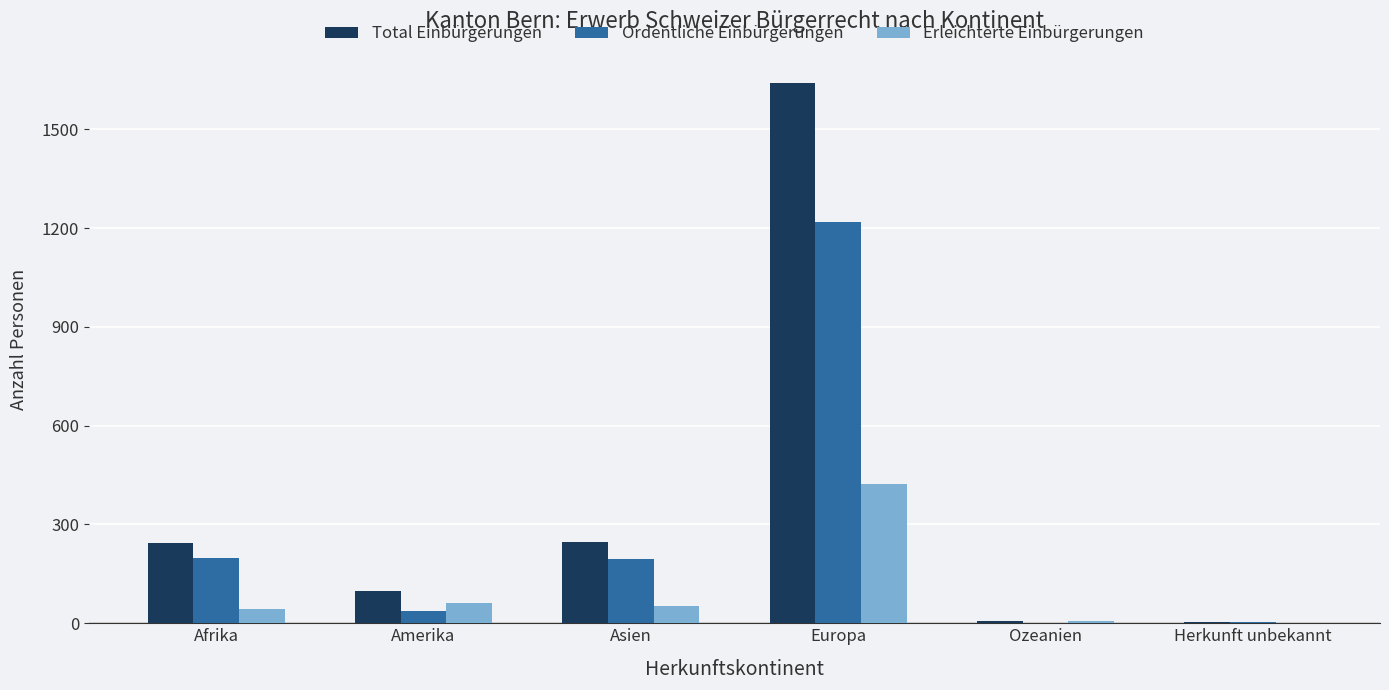

Does the chart contain stacked bars?

No